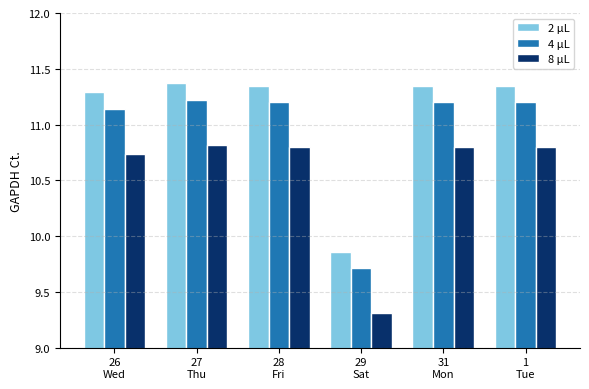

What is the sum of all 2 µL values?

66.6